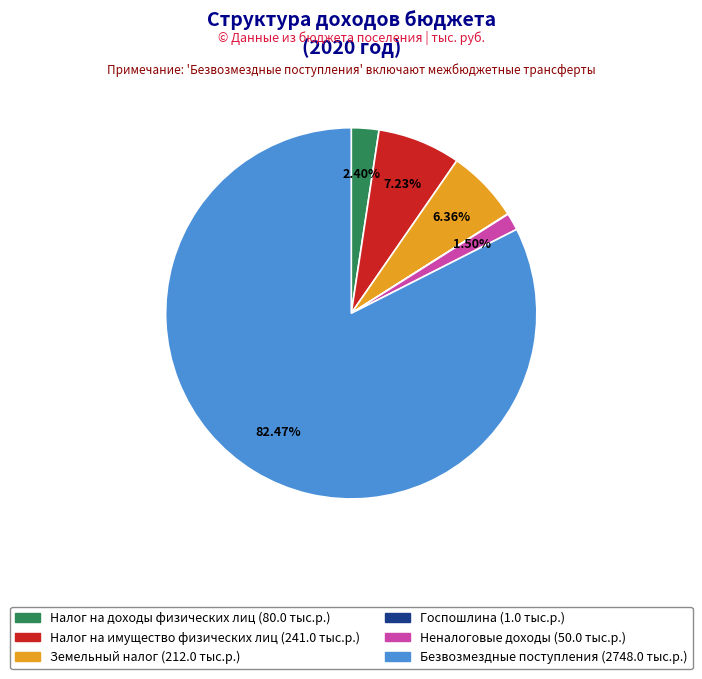

Is the sum of Неналоговые доходы and Безвозмездные поступления greater than half?

Yes